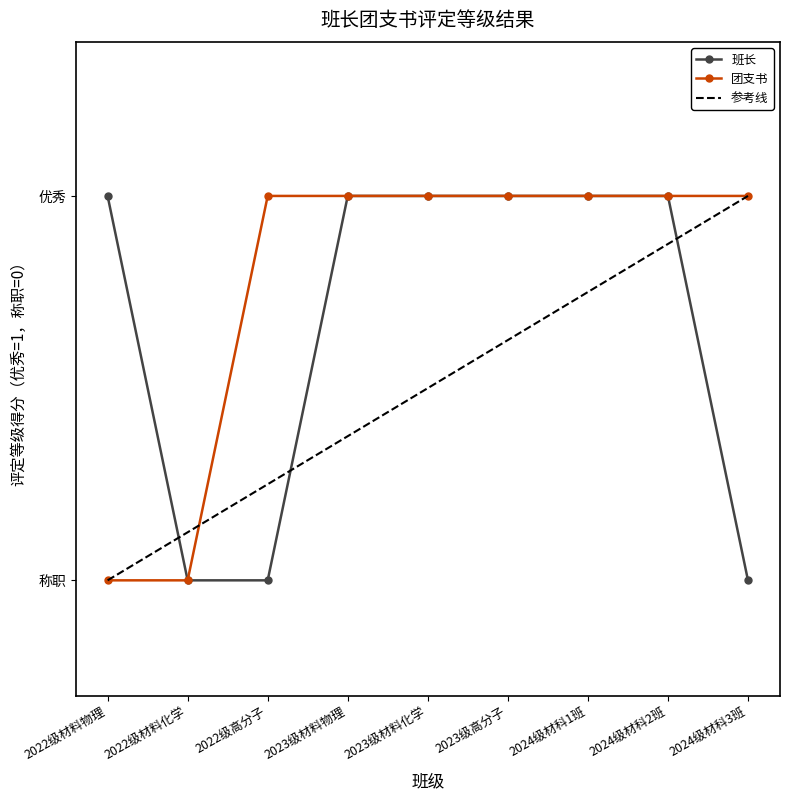

Which series has the largest range (max minus min)?

班长